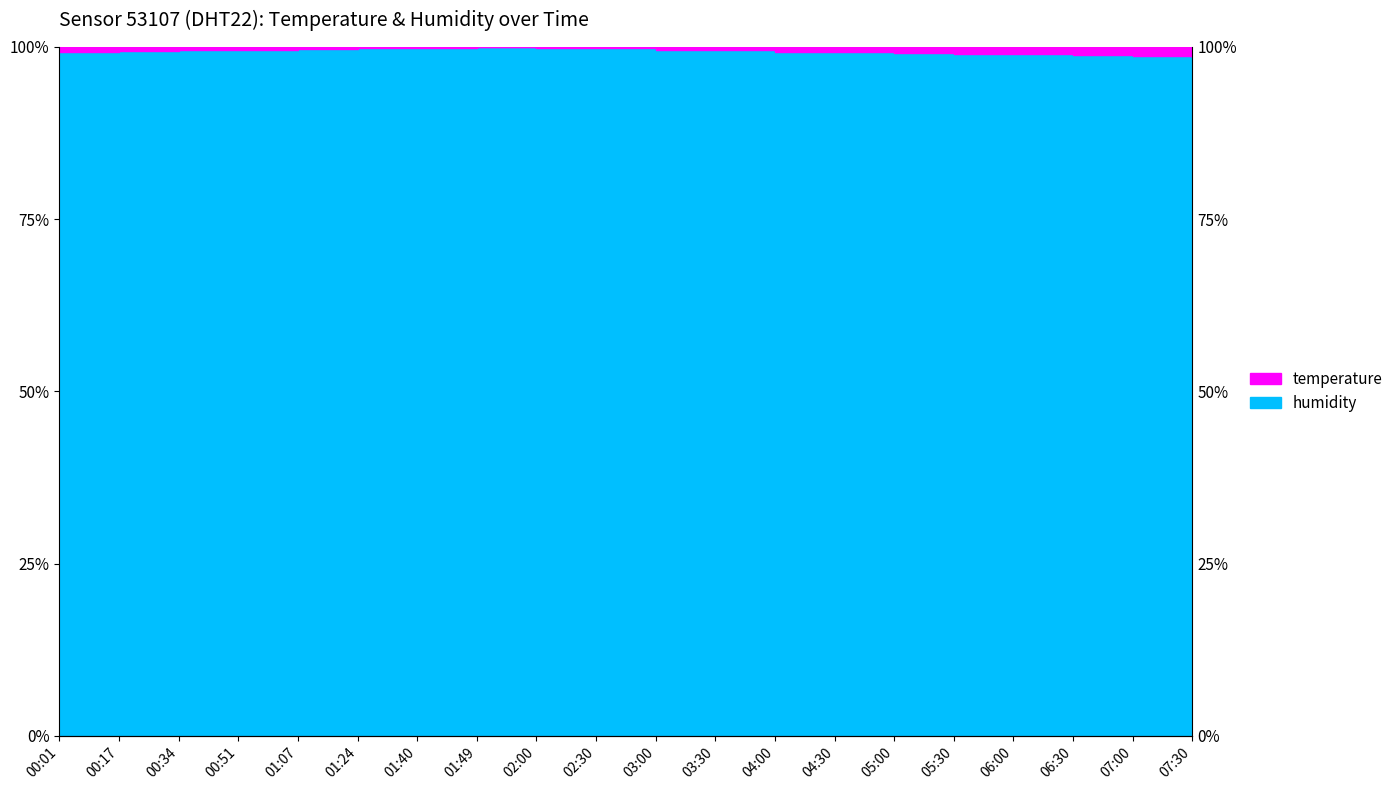

Is it true that the value at 01:07 is 55.6?

False